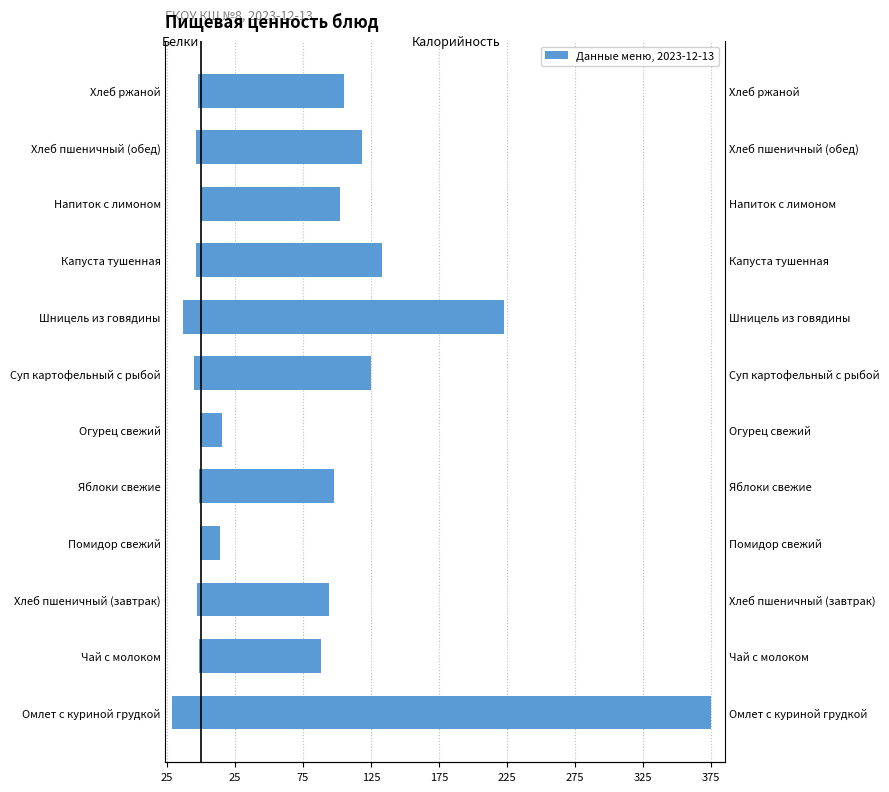

Which series has the widest spread of values?

Калорийность